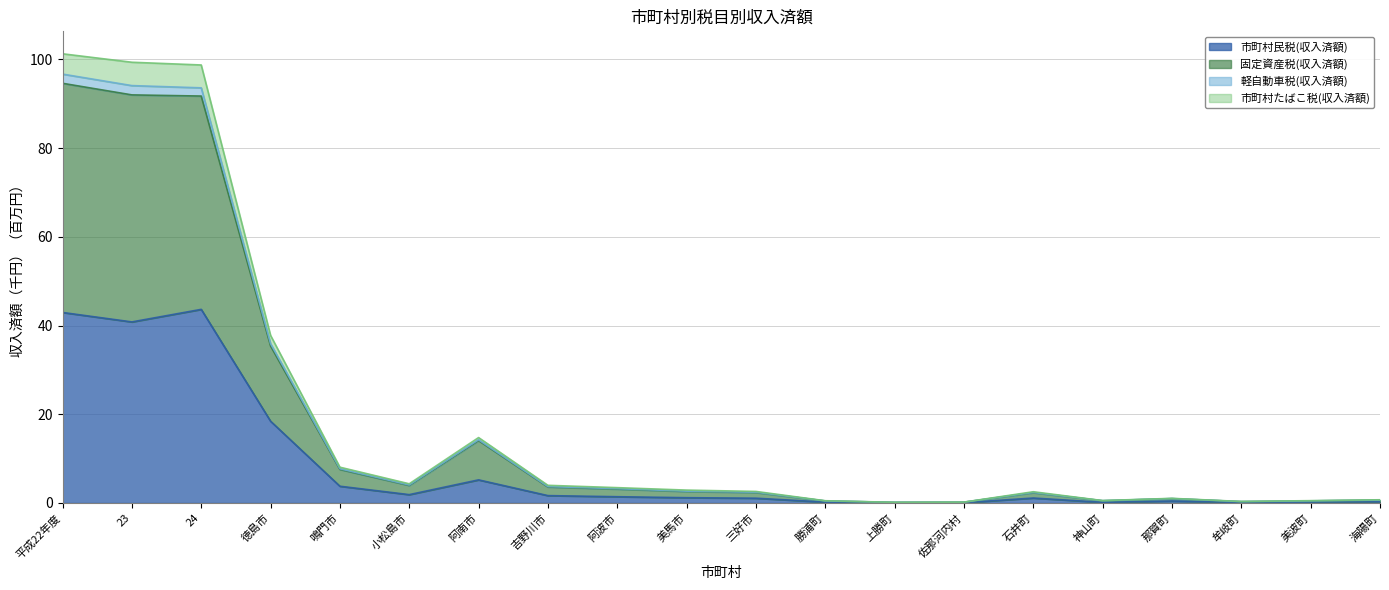

What is the sum of the 市町村民税(収入済額) values at 徳島市 and 小松島市?

20.3